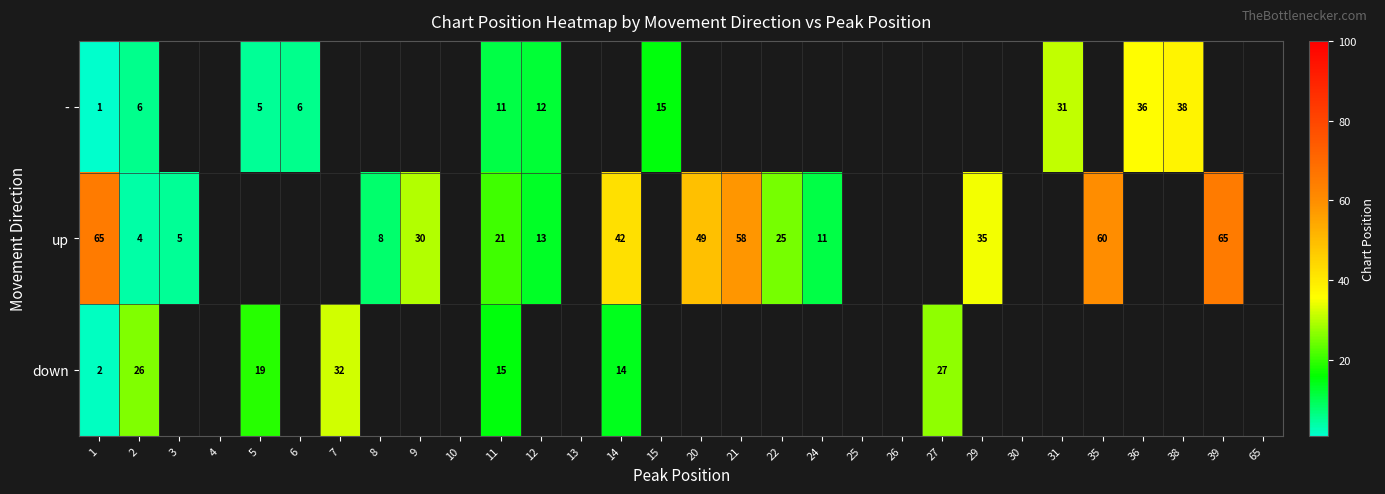

Count the number of data series in this chart.

3